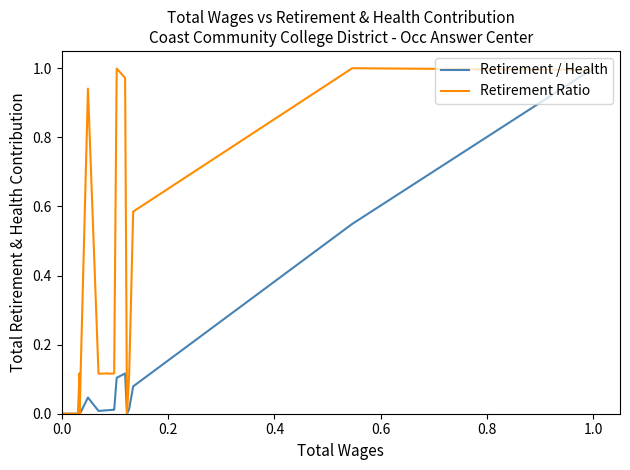

Which series has the largest total across all categories?

Retirement Ratio